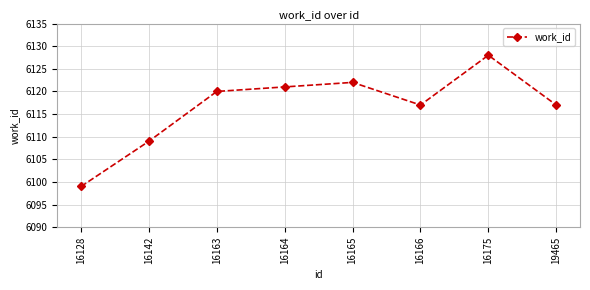

What is the difference between the second highest and minimum values?

23